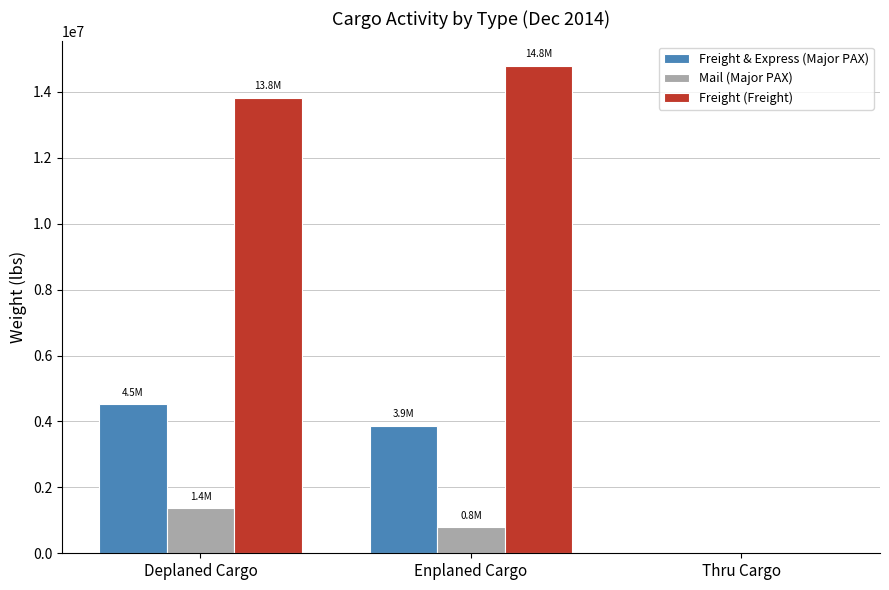

Does the chart contain stacked bars?

No